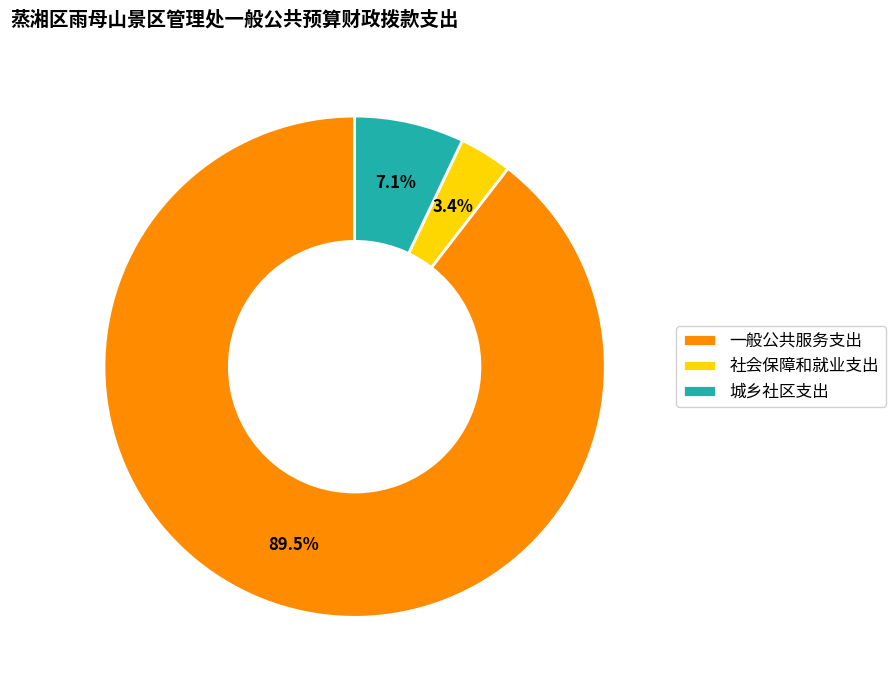

Is the sum of 一般公共服务支出 and 城乡社区支出 greater than half?

Yes